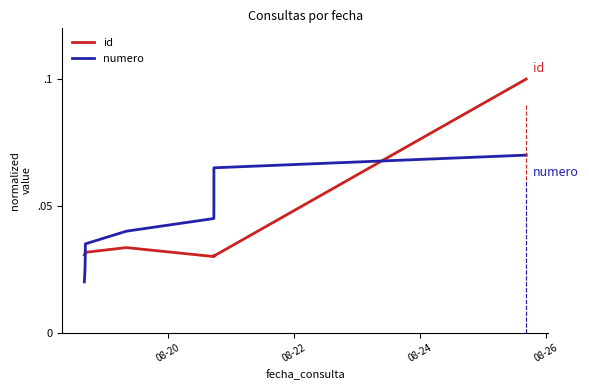

The value of numero at 6 is 0.1. True or false?

False